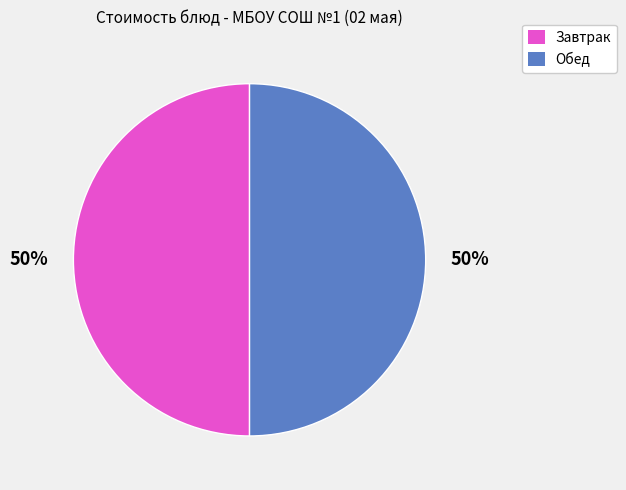

How many slices are in this pie chart?

2